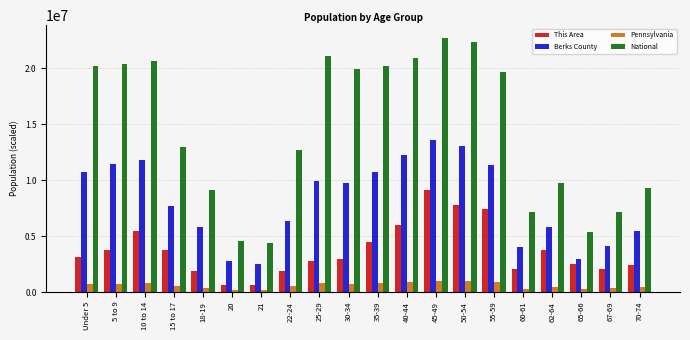

How many values in the This Area series exceed 3165050?

10